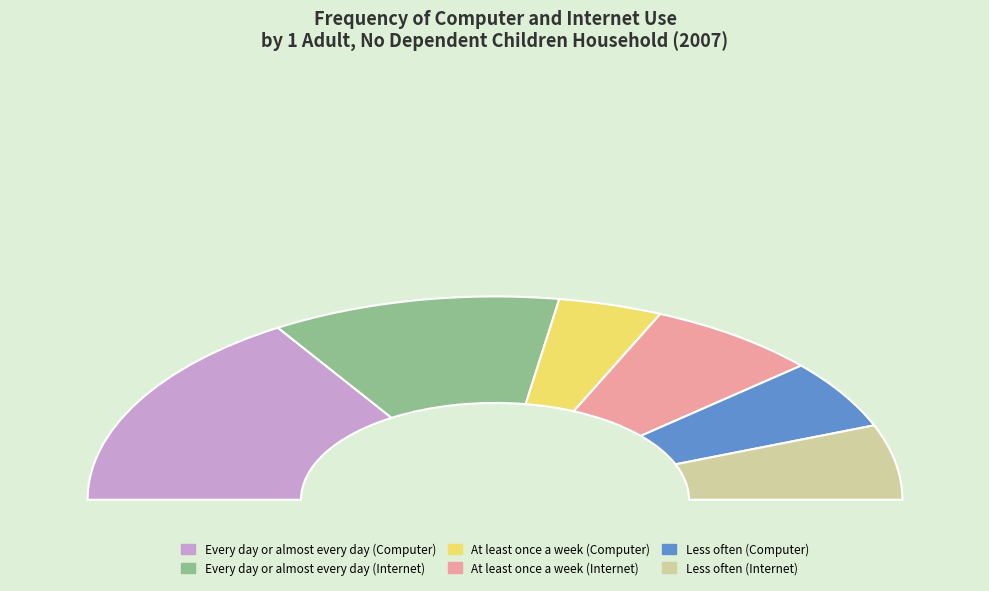

How many slices are in this pie chart?

6